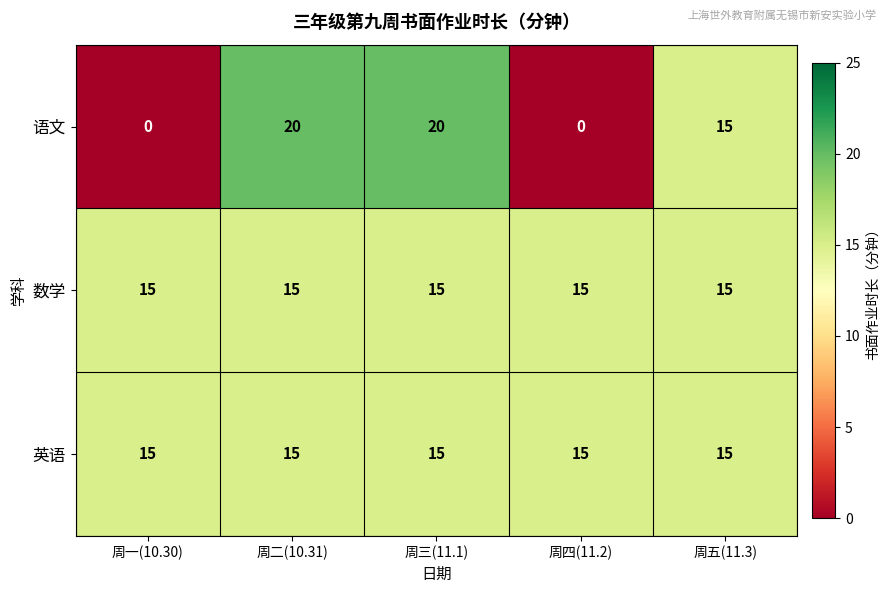

How many categories are shown in the chart?

5